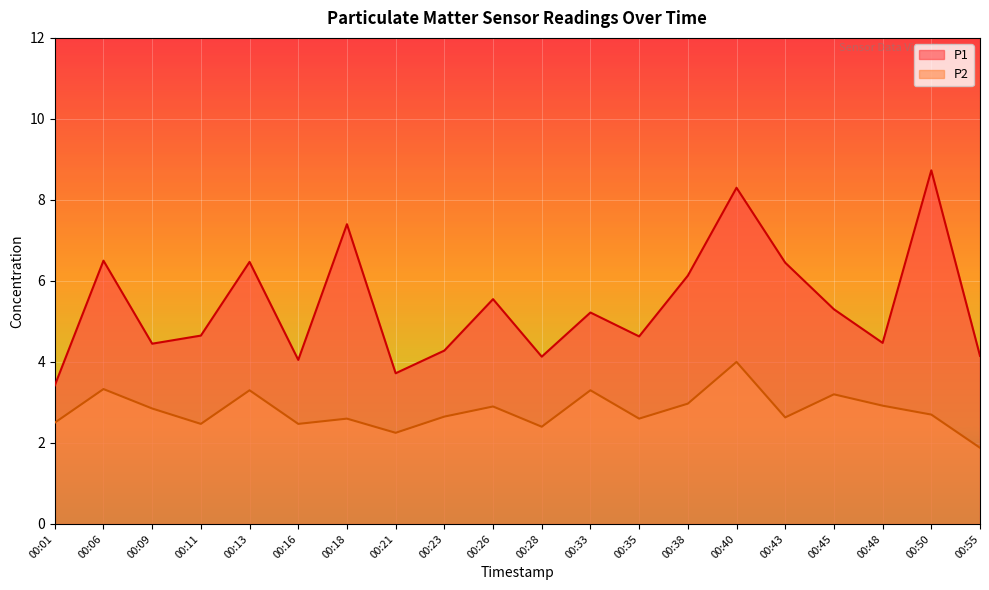

True or false: P1 and P2 intersect in this chart.

False